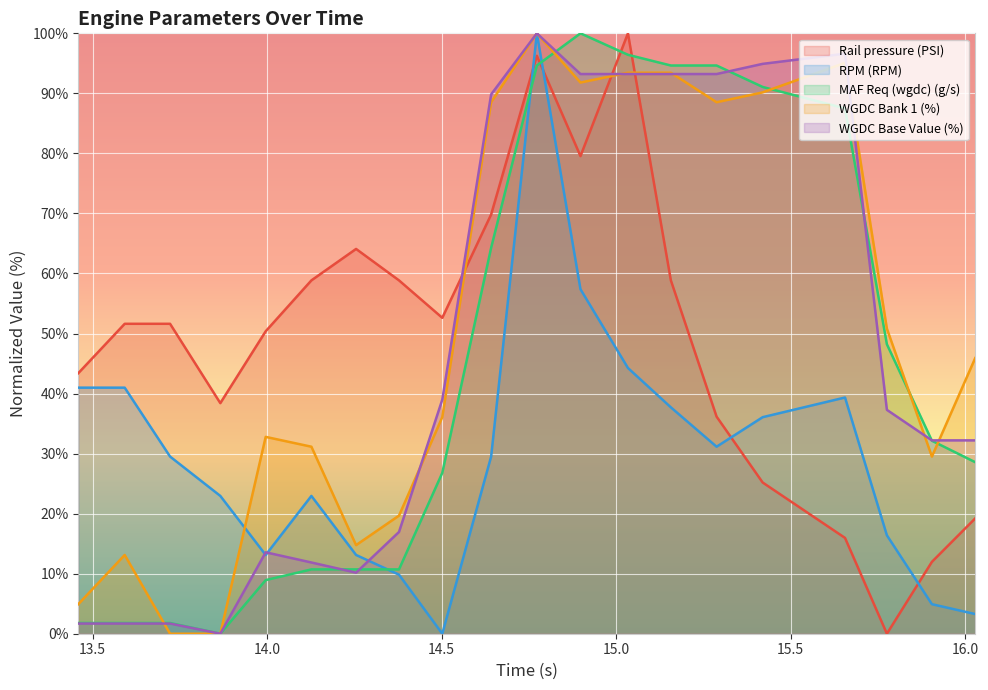

At which label does WGDC Bank 1 (%) reach its peak?

14.773